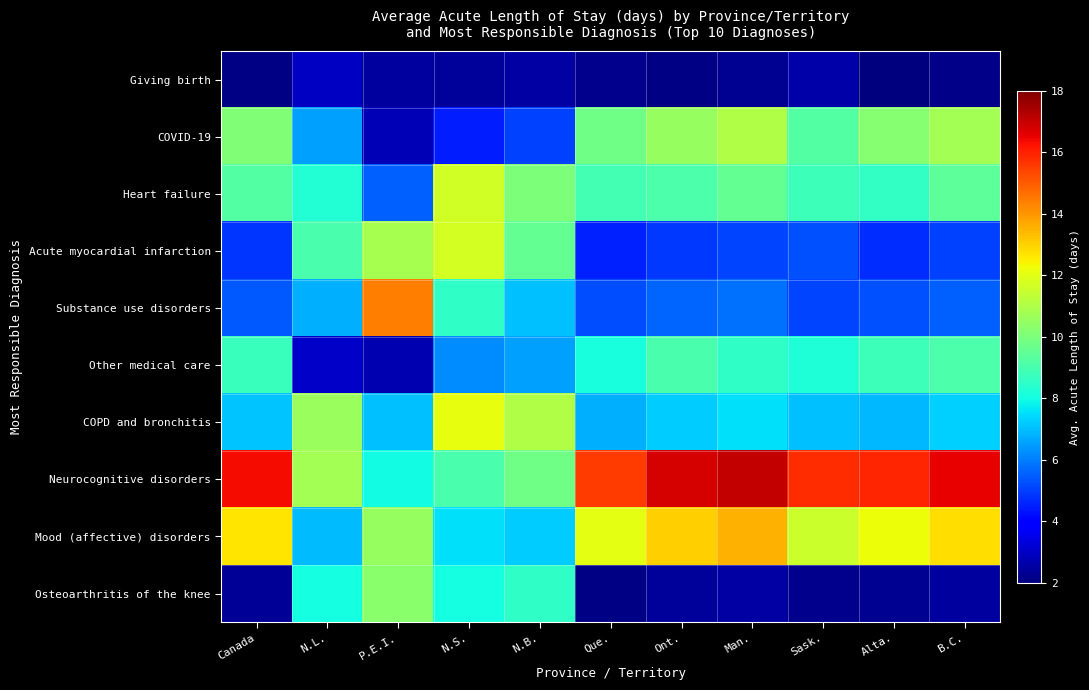

What is the total value across all series at N.B.?

77.0